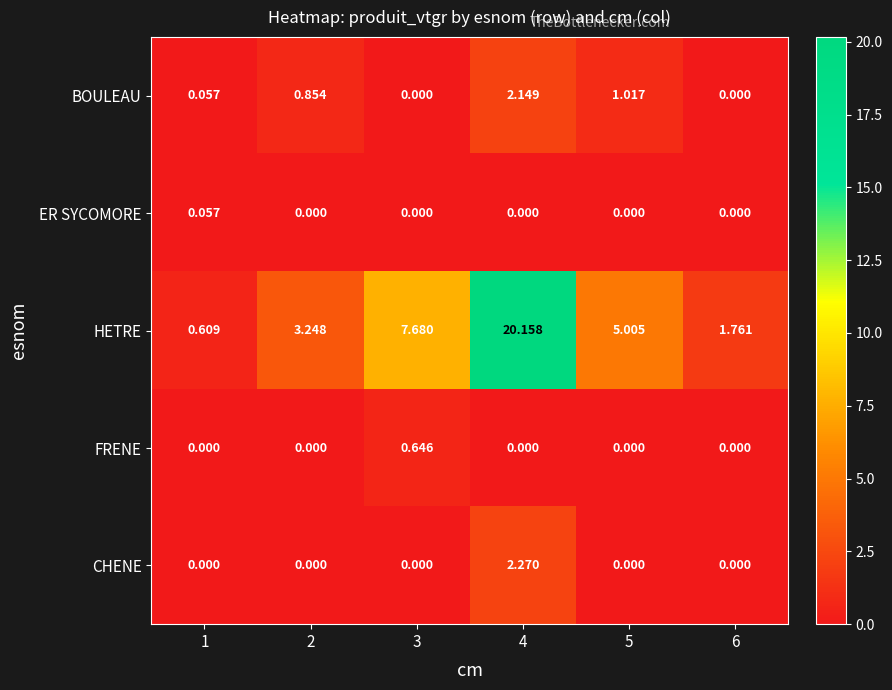

Which series has the largest total across all categories?

HETRE